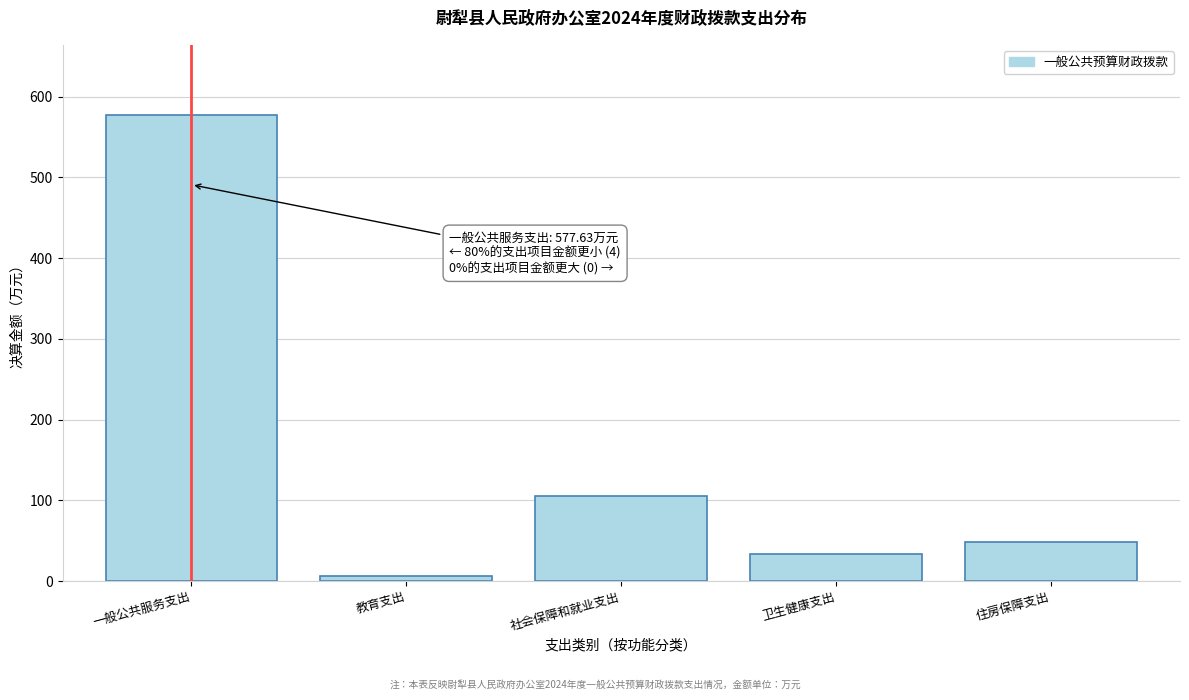

Reading left to right, transcribe all the data shown in this chart.

一般公共服务支出=577.6	教育支出=5.8	社会保障和就业支出=105.5	卫生健康支出=33.4	住房保障支出=47.9